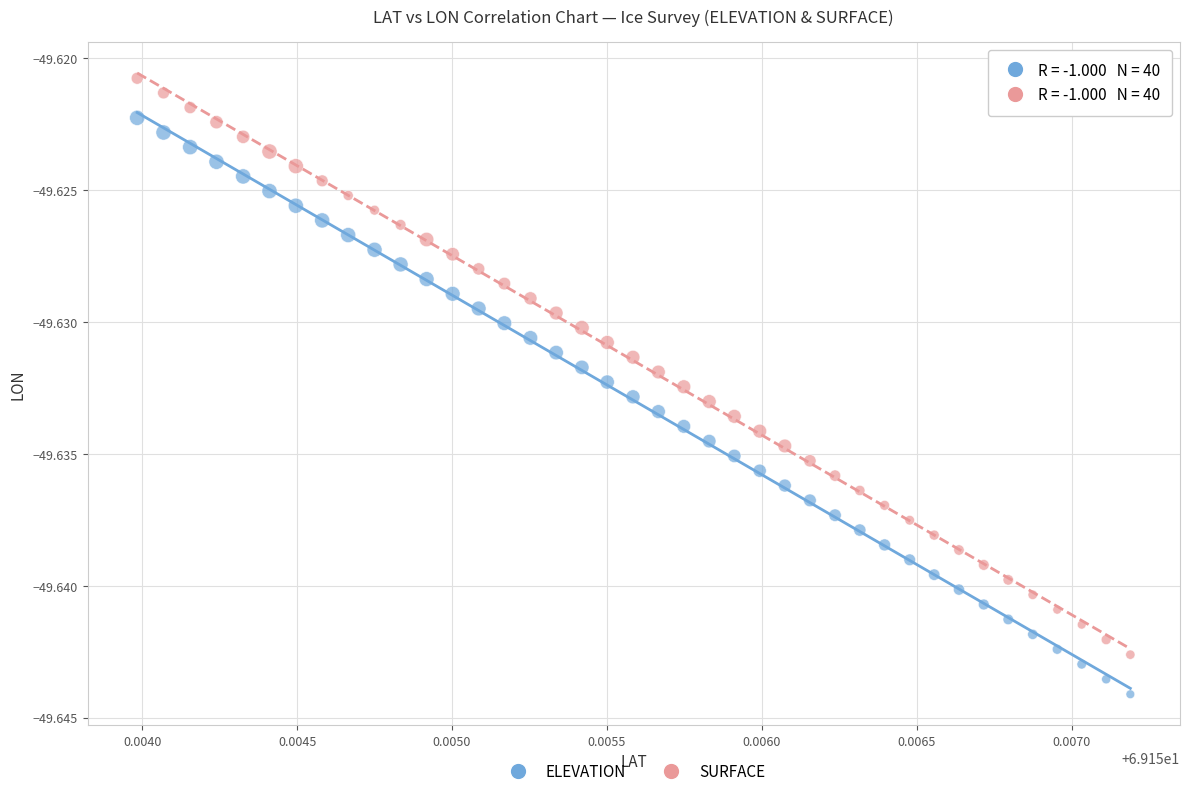

Which series contains the lowest Y value?

ELEVATION